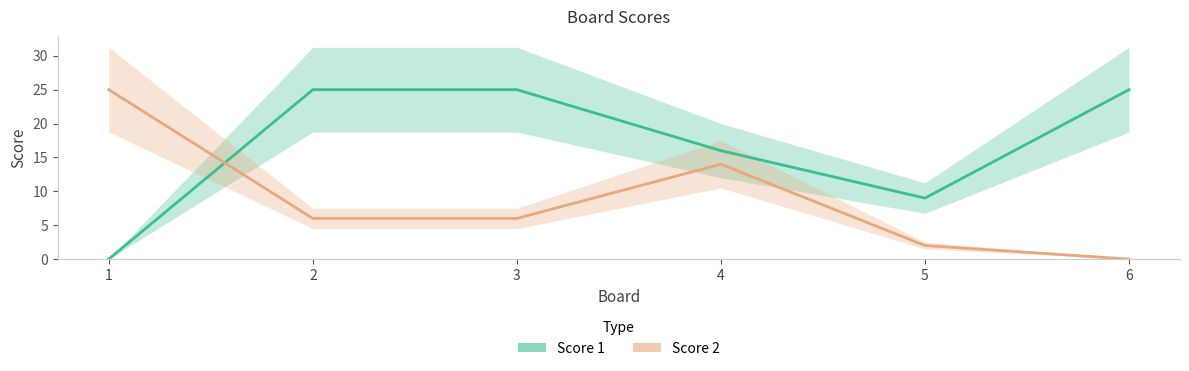

Reading right to left, list all the values displayed in this chart.

Score 1: 6=25	5=9	4=16	3=25	2=25	1=0
Score 2: 6=0	5=2	4=14	3=6	2=6	1=25